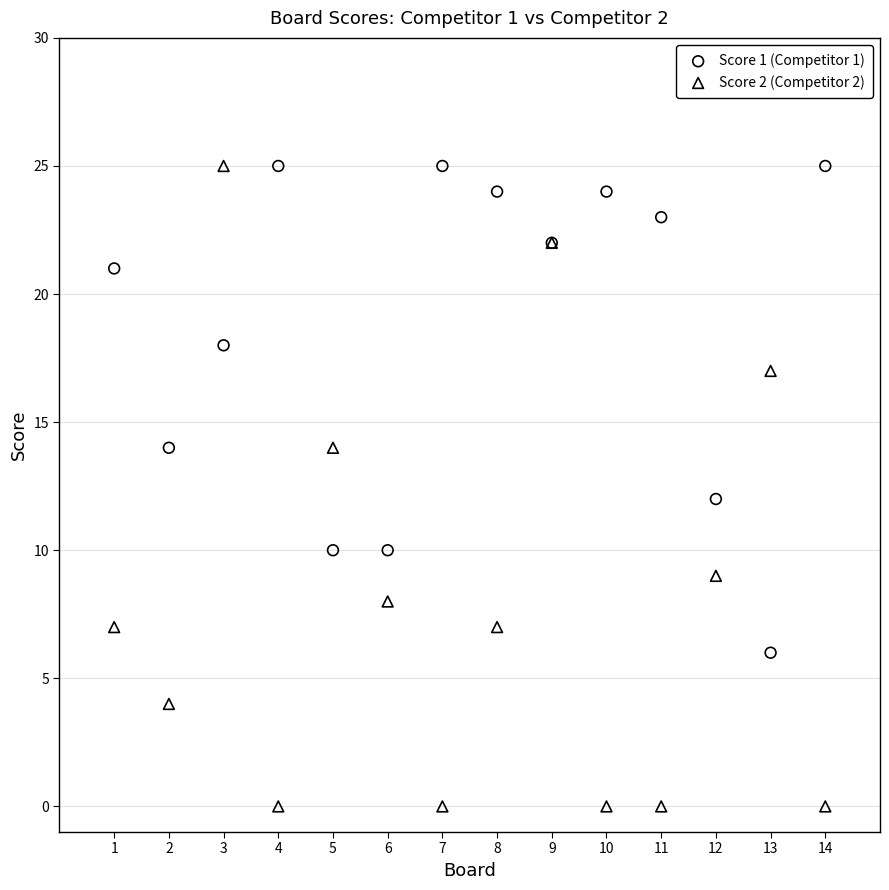

What are all the series names shown in the legend?

Score 1 (Competitor 1), Score 2 (Competitor 2)